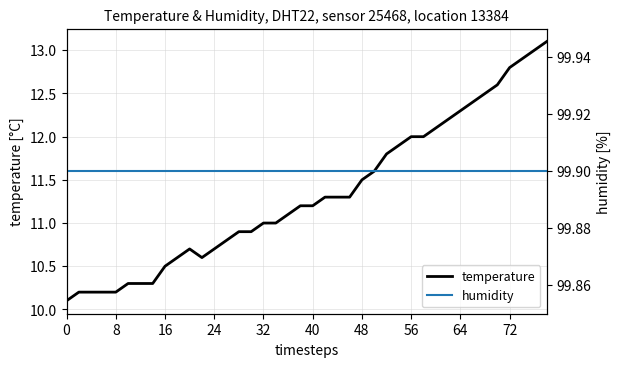

True or false: humidity and temperature intersect in this chart.

False